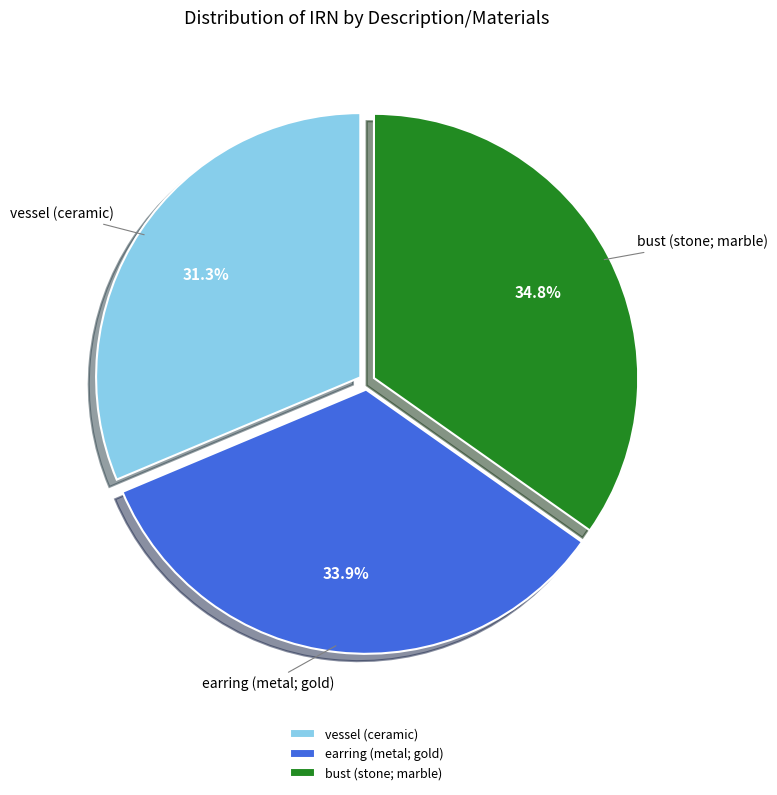

Which category has the smallest portion of the pie?

vessel (ceramic)